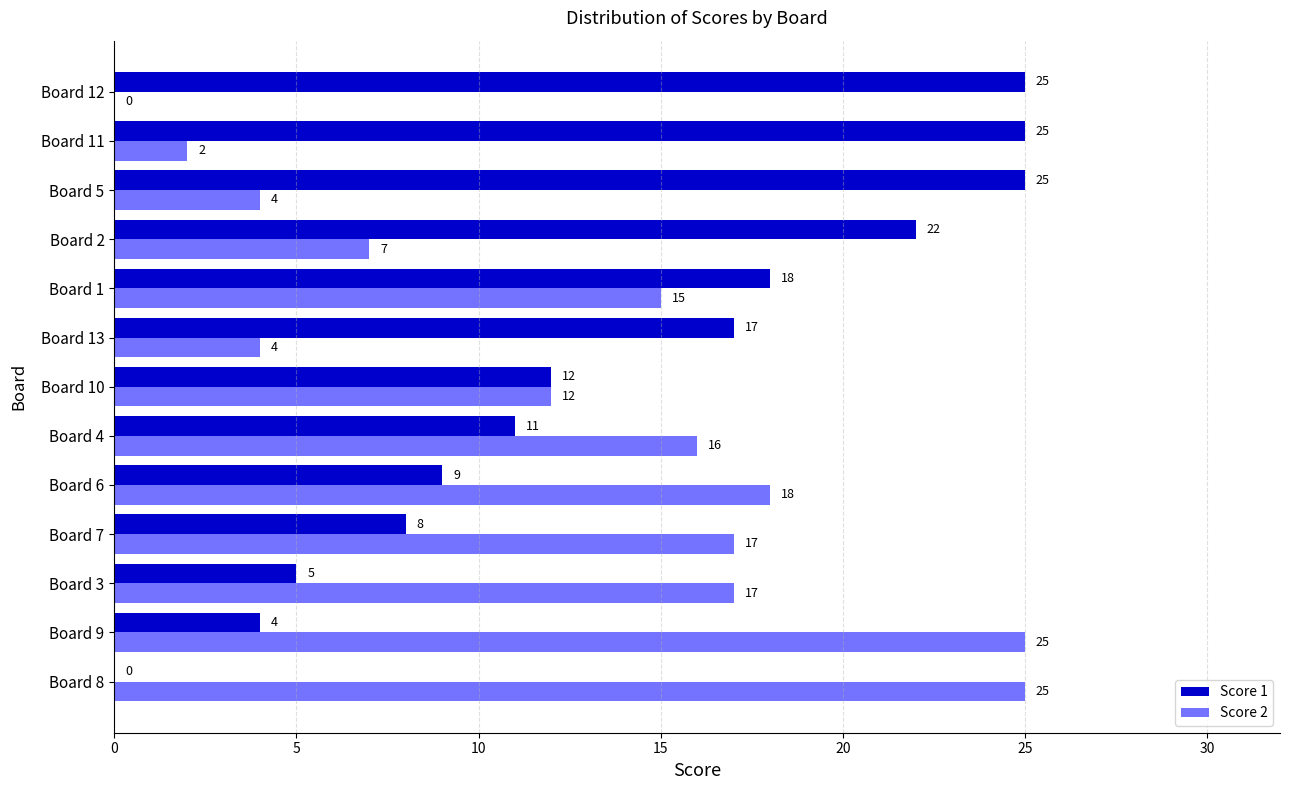

Between Board 8 and Board 1, which series saw the biggest shift?

Score 1